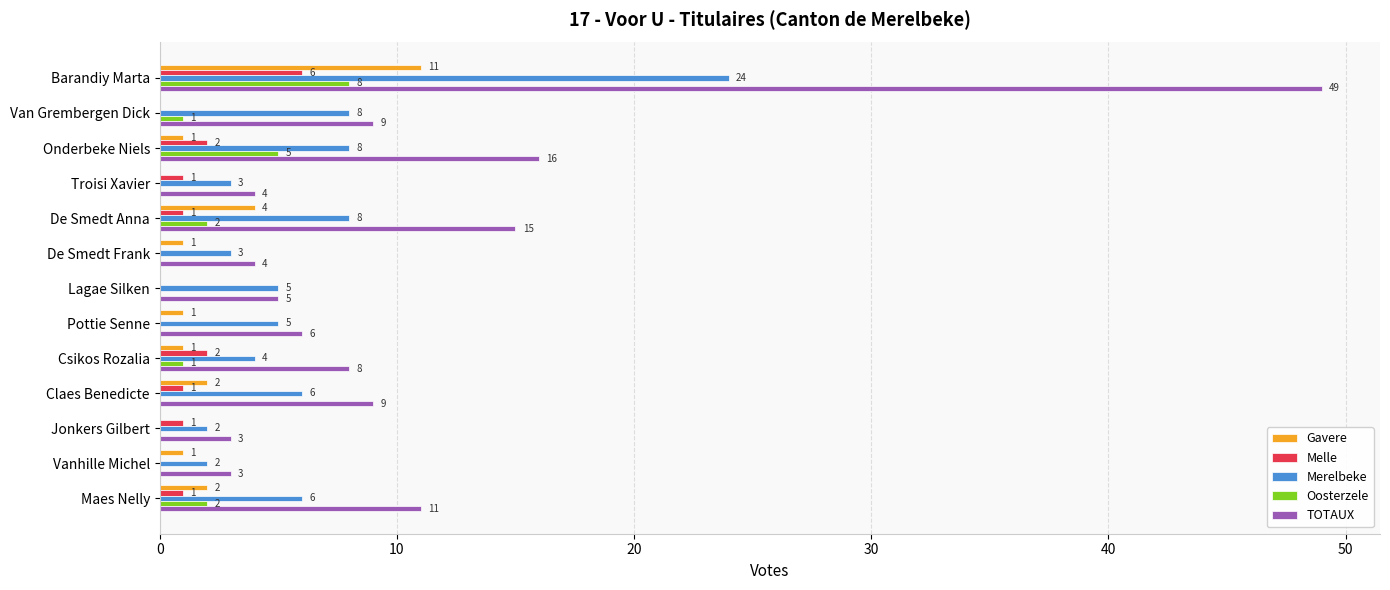

The TOTAUX series shows 9 at Claes Benedicte. True or false?

True